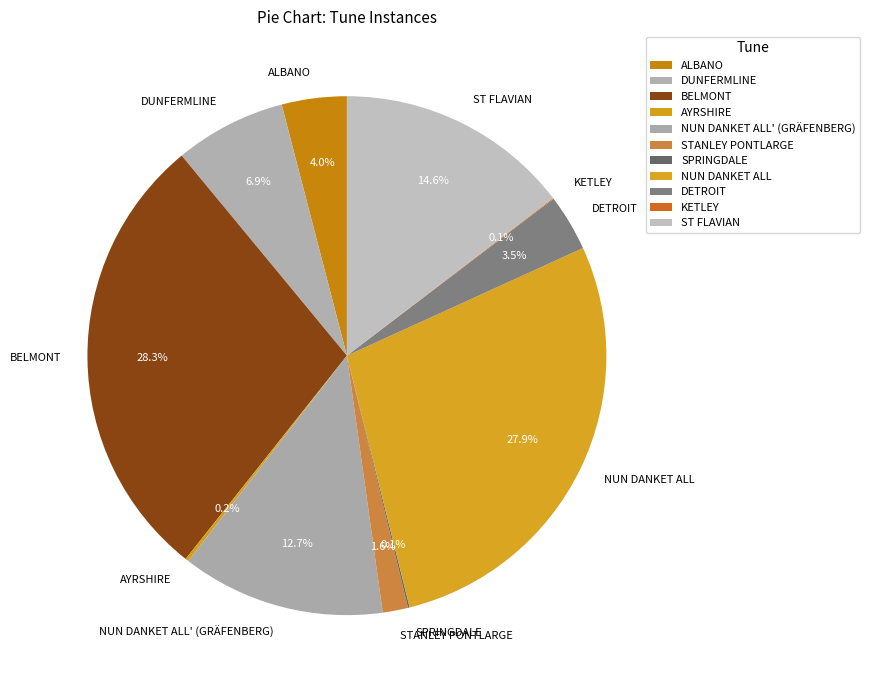

Between ALBANO and NUN DANKET ALL, which is larger?

NUN DANKET ALL